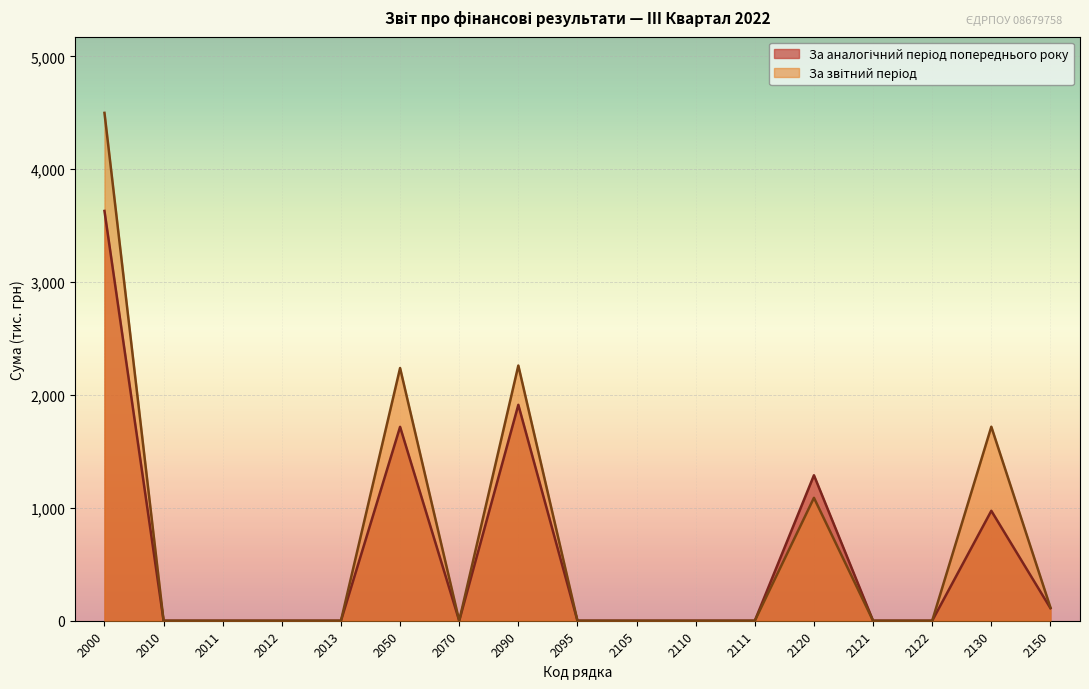

True or false: За звітний період and За аналогічний період попереднього року cross at least once.

False